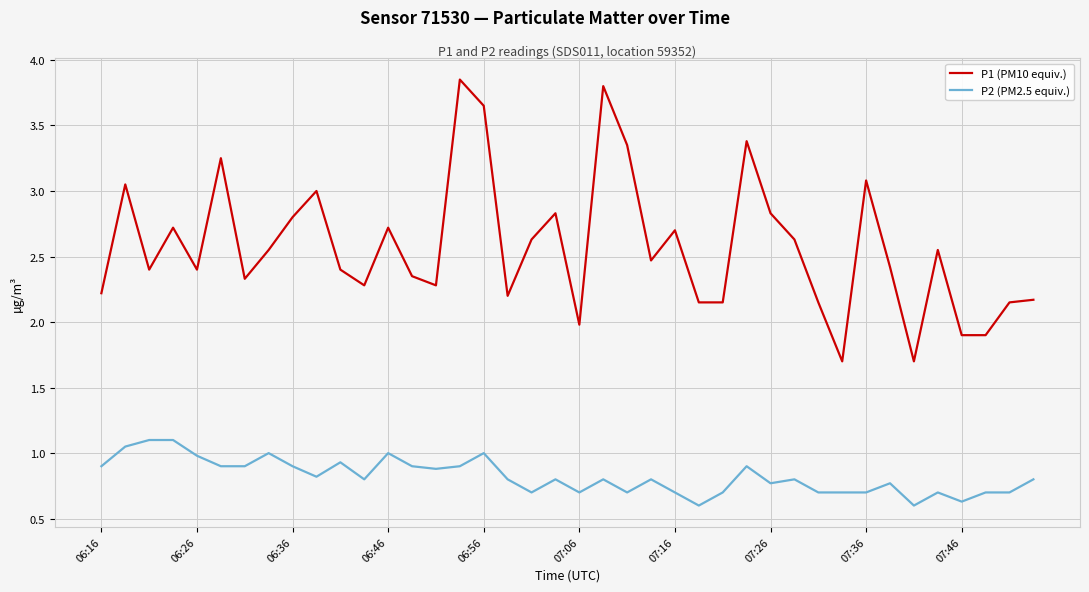

Does the chart have visible grid lines?

Yes